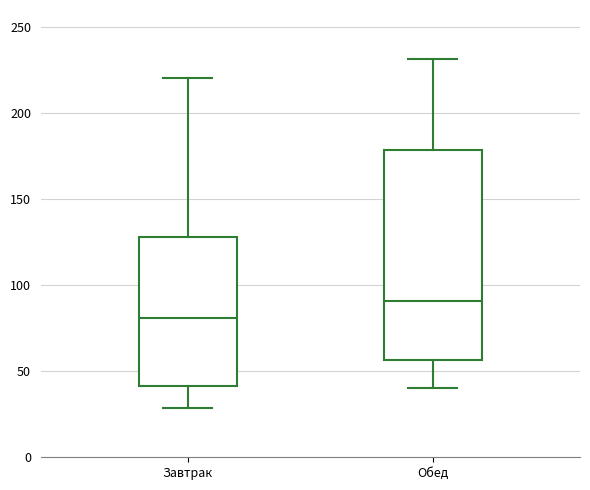

Which box's median line is the highest?

Обед